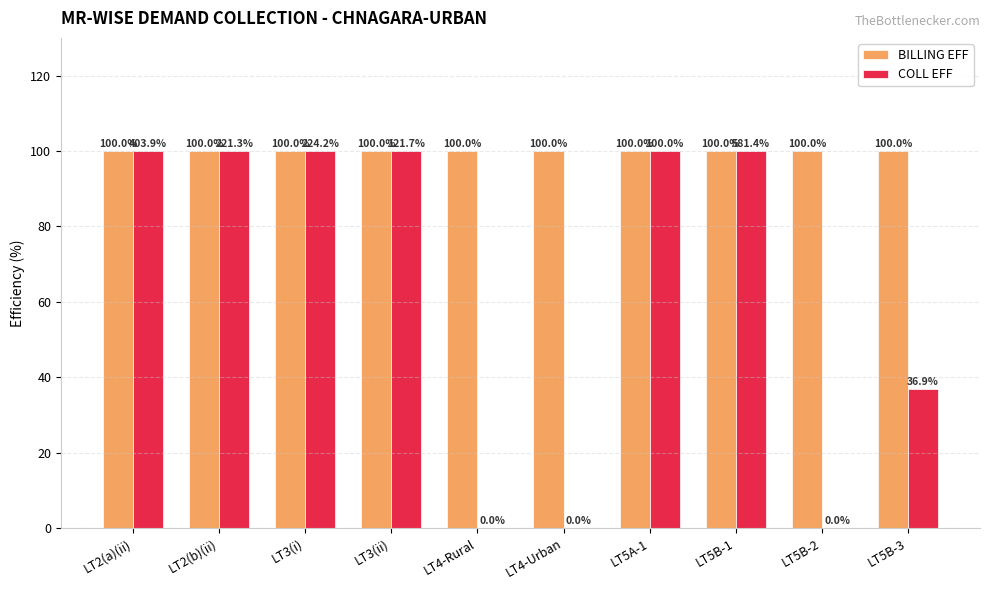

Read the BILLING EFF value at LT3(i).

100.0